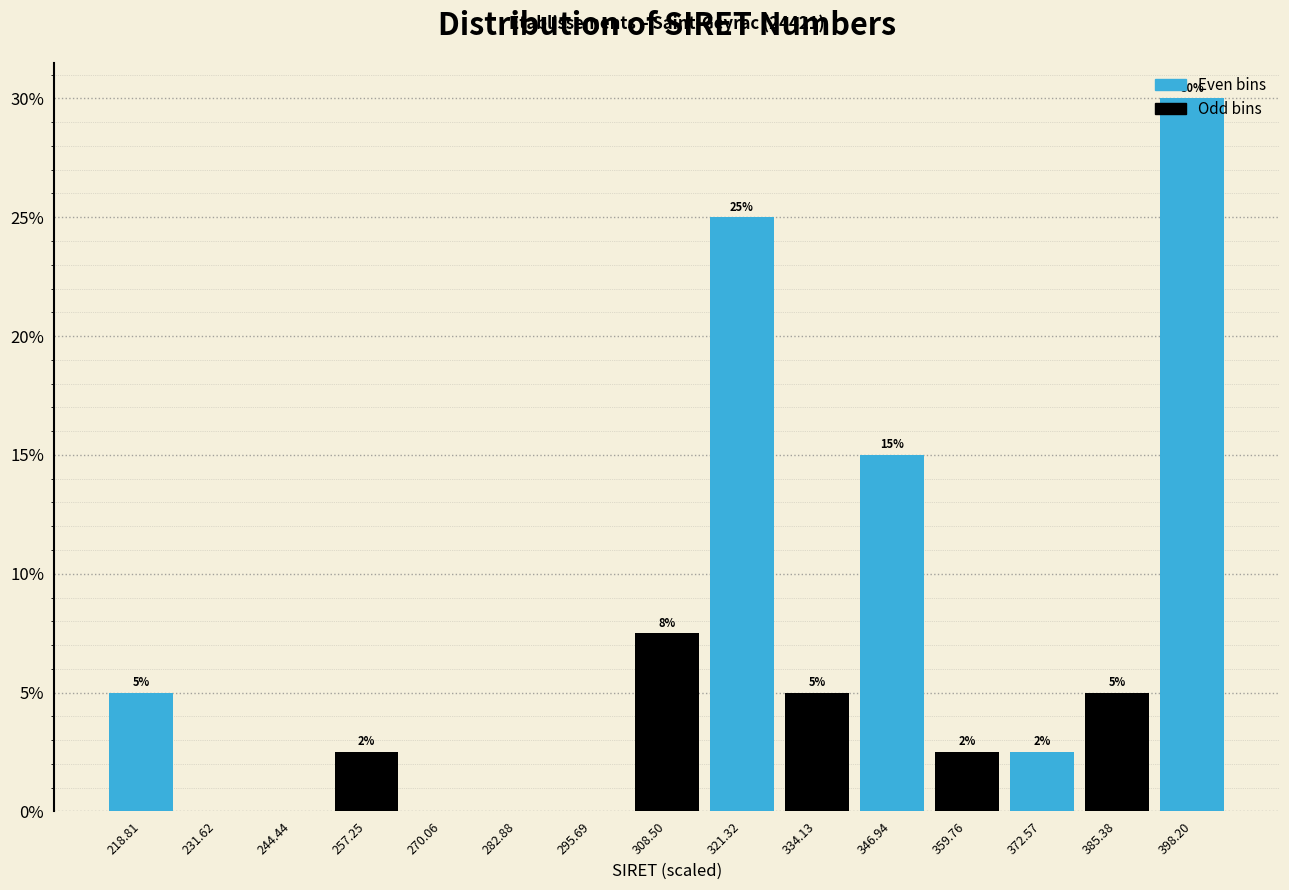

Over which range of the x-axis is the bar tallest?

392 to 404